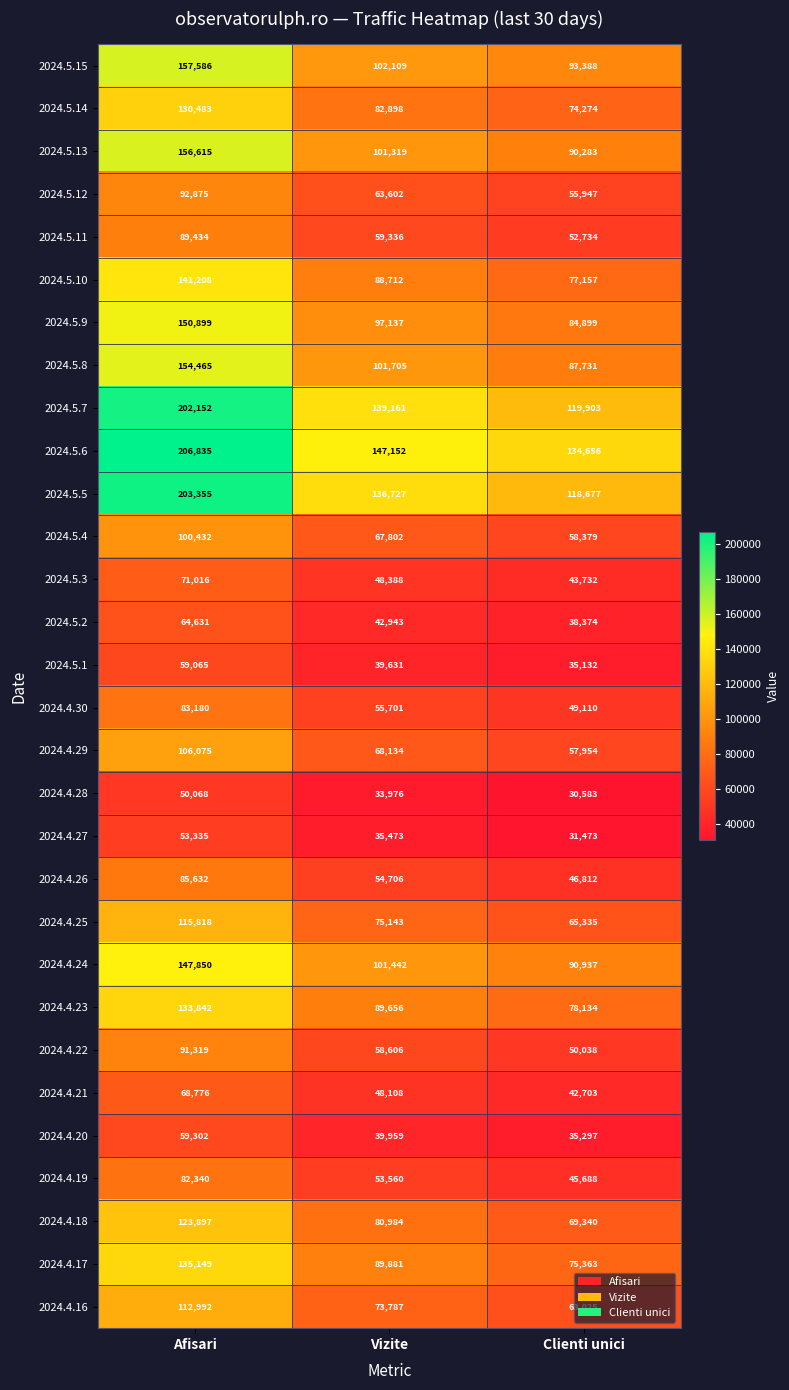

What is the maximum value for 2024.5.3?

71016